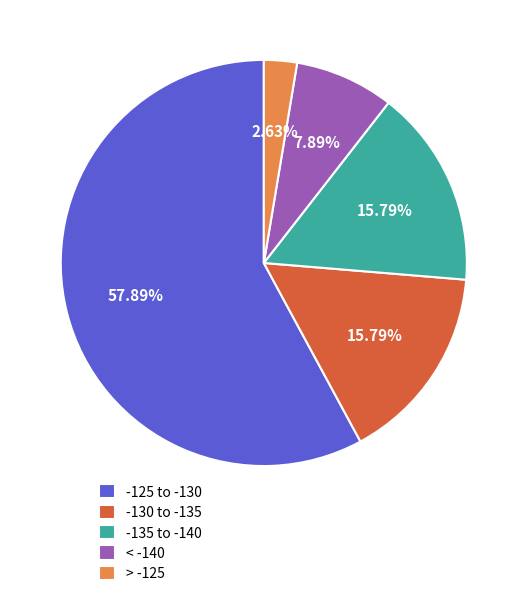

To the nearest percent, what is the difference between the largest and smallest slice percentages?

55%